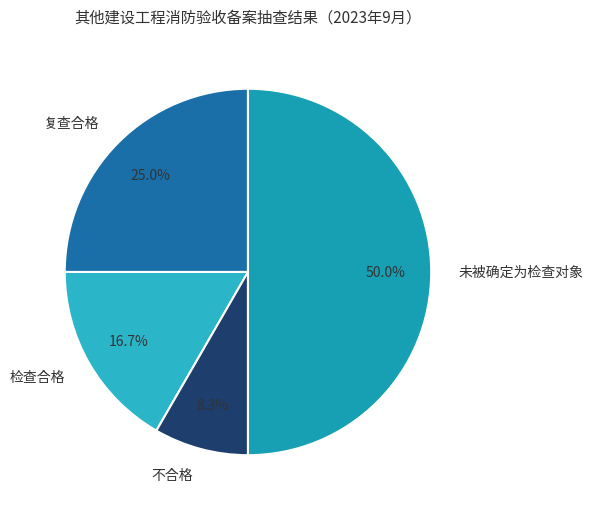

To the nearest percent, what is the difference between the 不合格 and 未被确定为检查对象 slice percentages?

42%